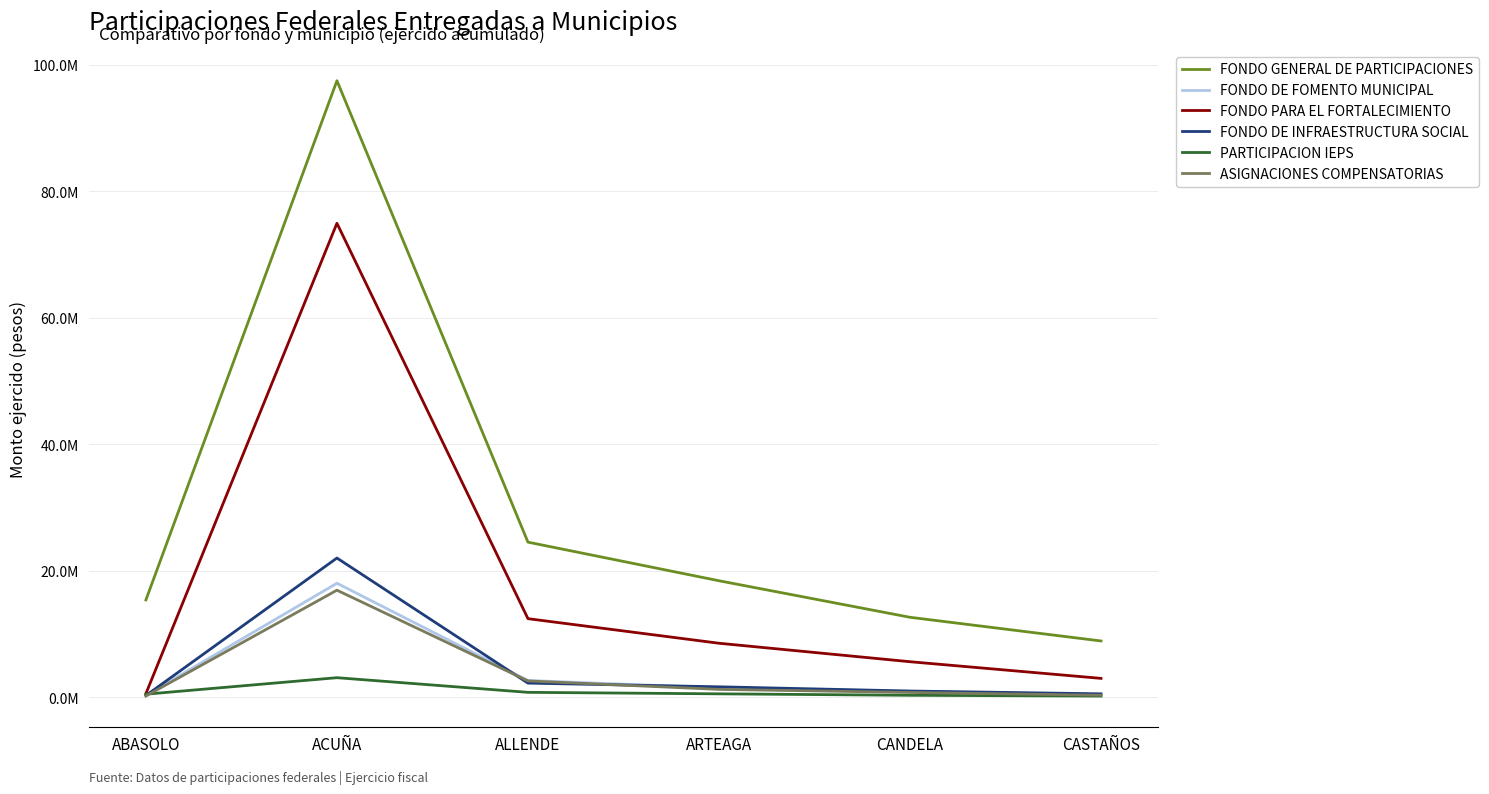

Does the chart have visible grid lines?

Yes